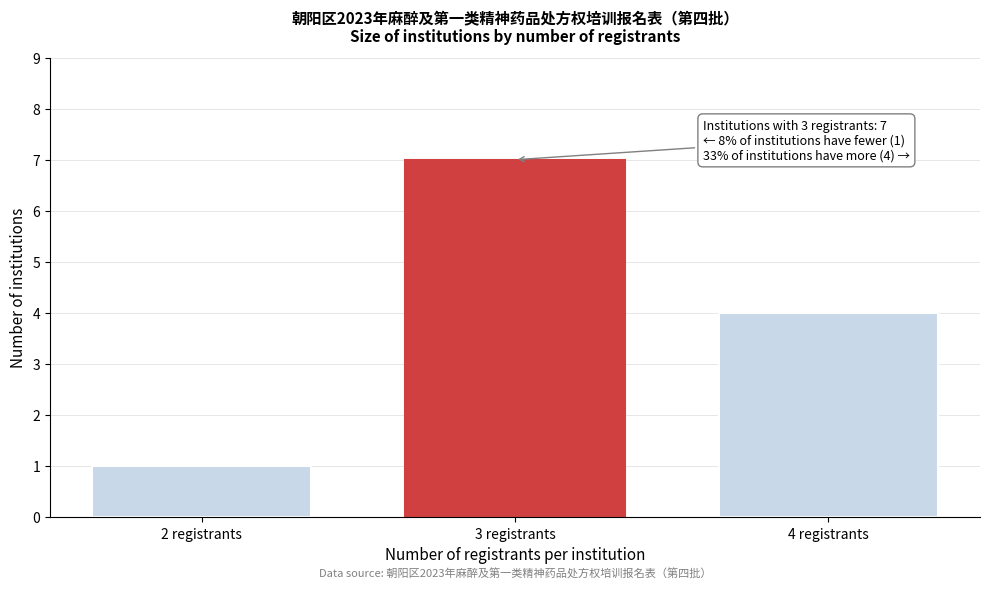

Reading left to right, transcribe all the data shown in this chart.

1	7	4